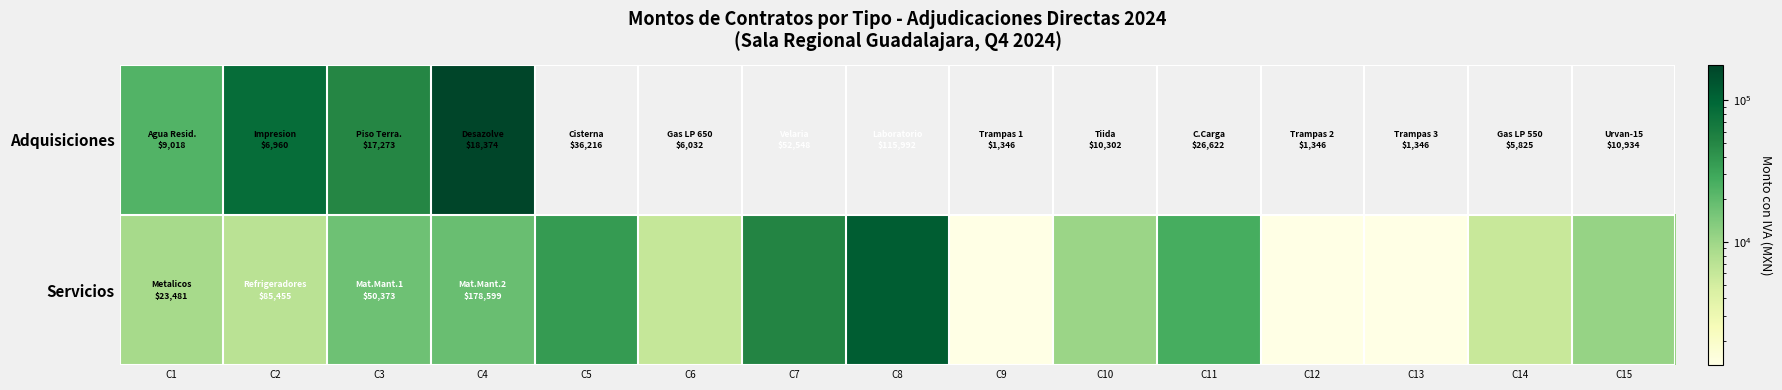

True or false: Servicios has a value of 81621.9 at C7.

False